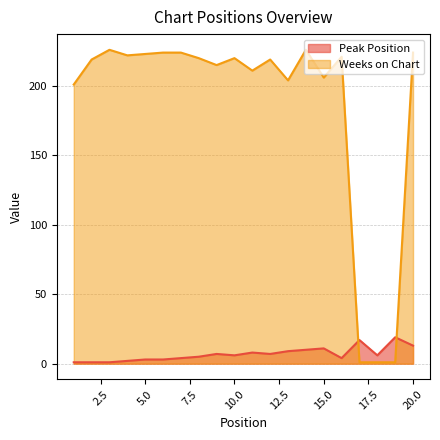

Does the chart have visible grid lines?

Yes